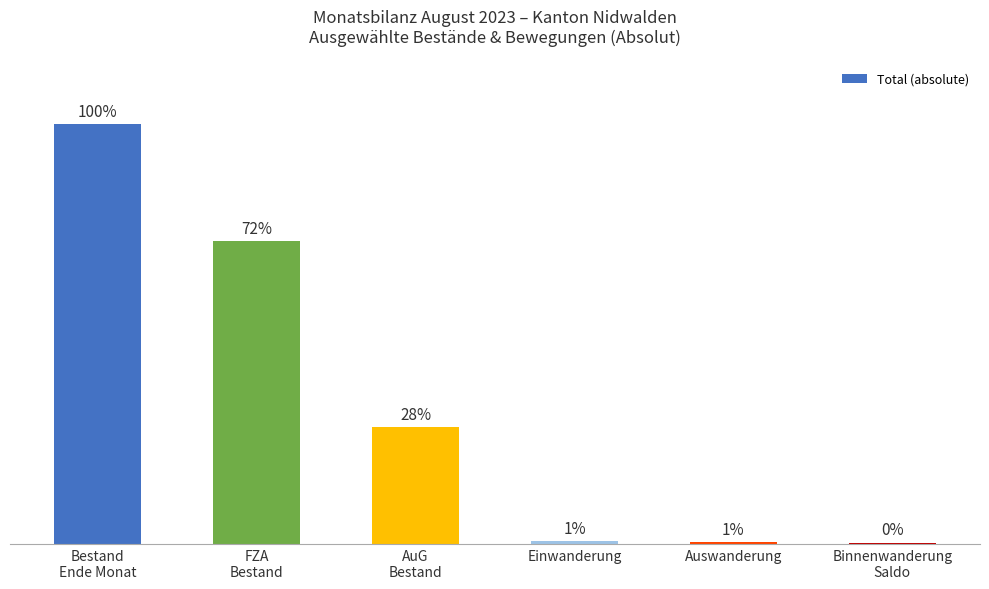

The chart shows a value of 7319 at Bestand
Ende Monat. True or false?

True